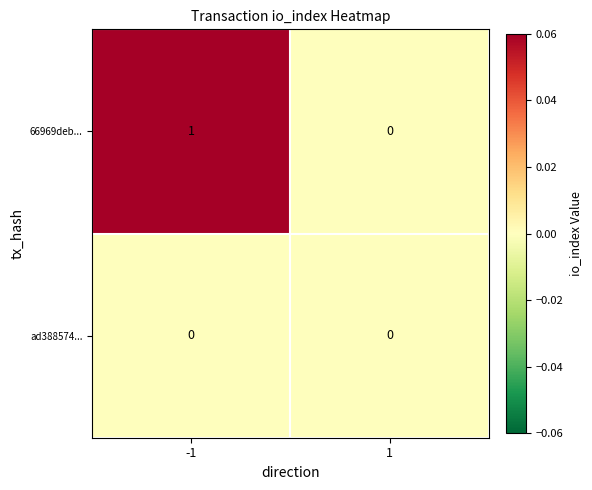

Rank the series at -1 from highest to lowest value.

66969deb..., ad388574...